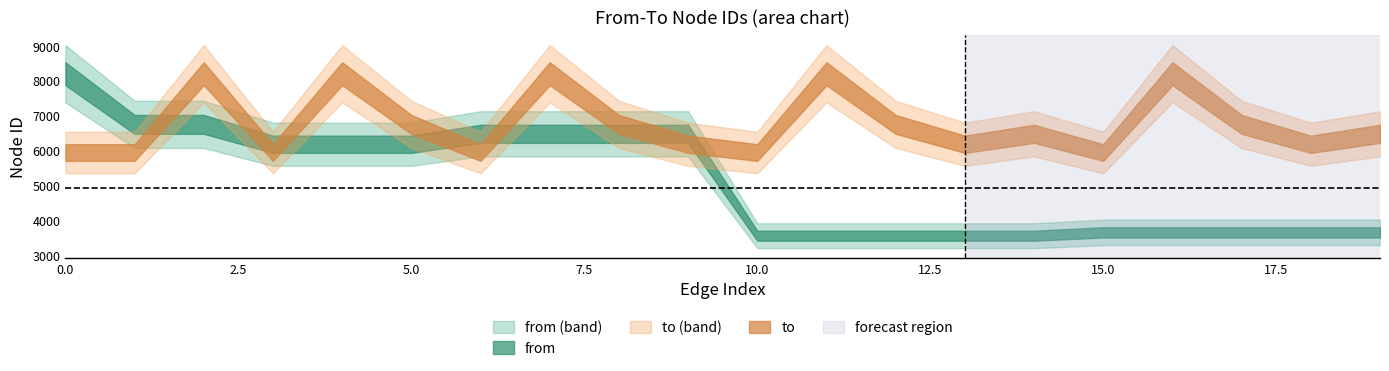

What is the total value across all series at 6188?

12139